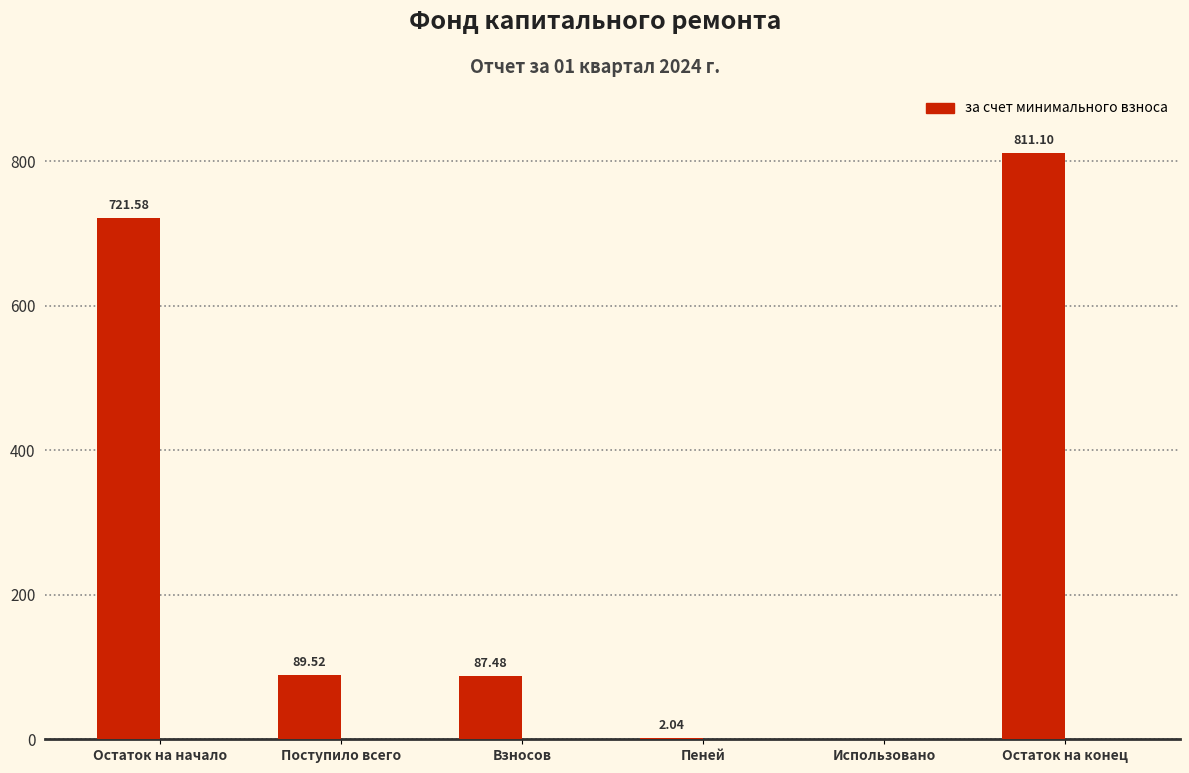

What is the sum of all values?

1711.7